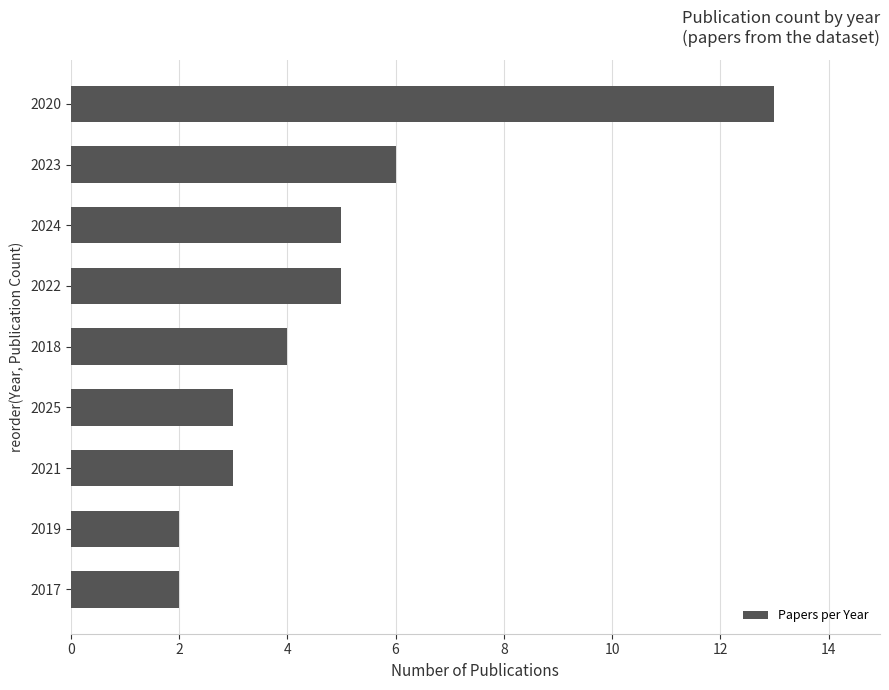

How many bars are there in total?

9